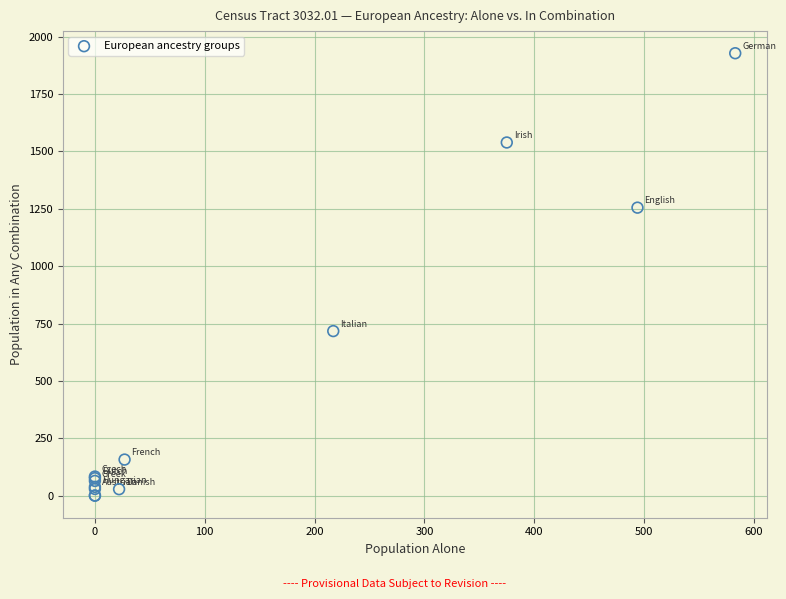

What Y value in the scatter plot is closest to 964?

717